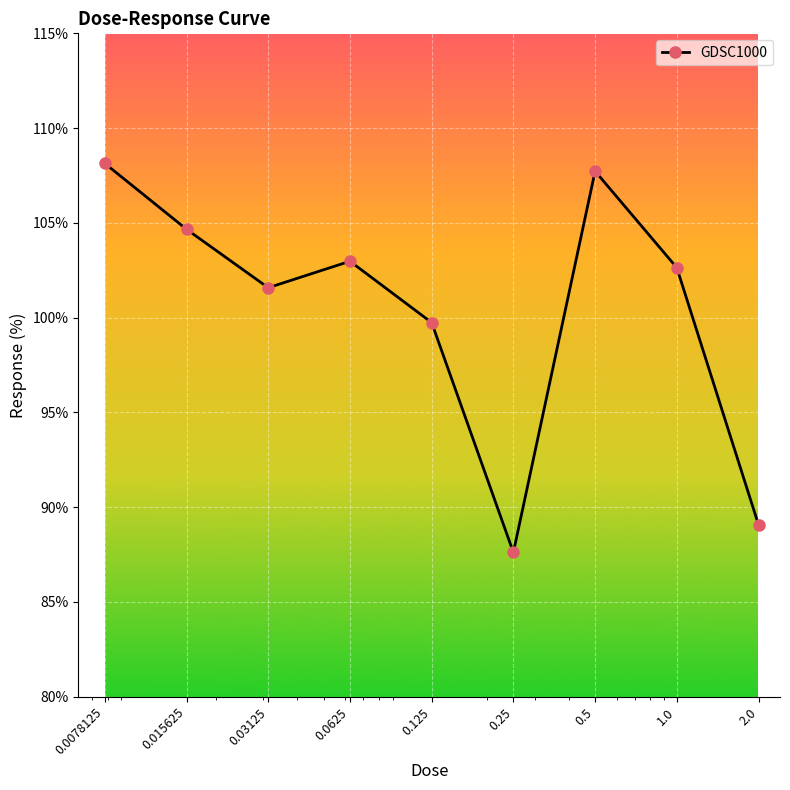

How many points are higher than both their immediate neighbors (excluding endpoints)?

2